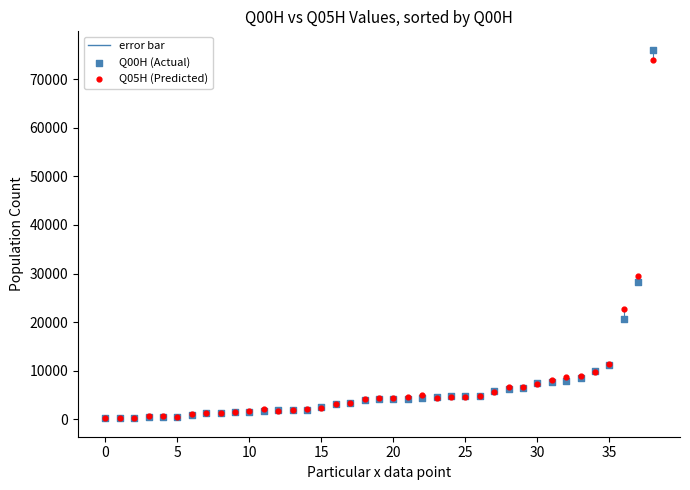

Across all series, what Y value is closest to 38128?

29476